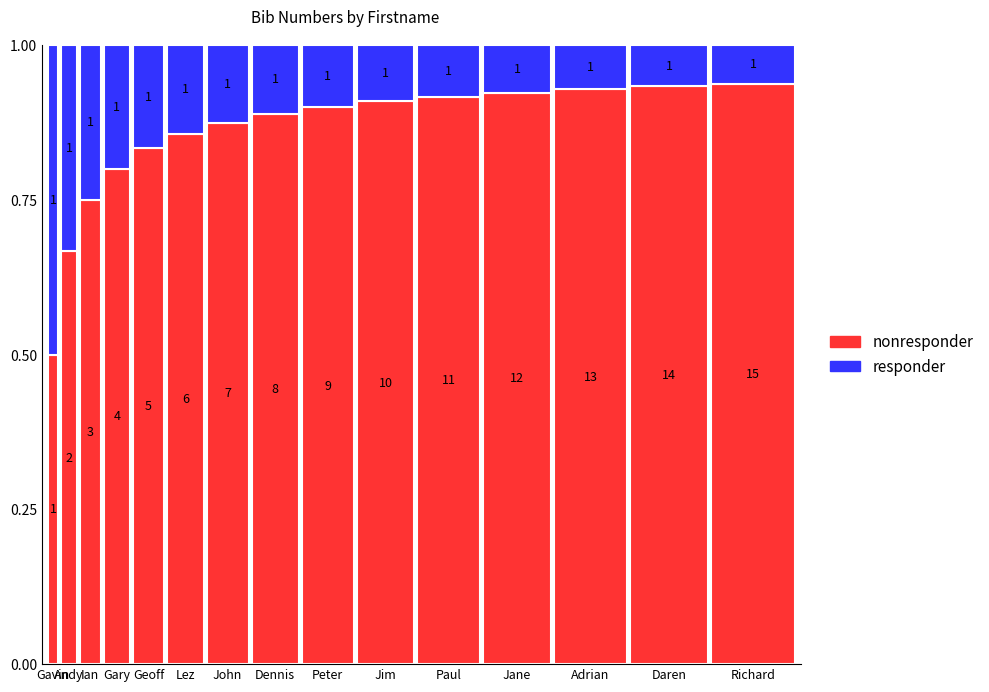

The nonresponder series shows 0.9 at Paul. True or false?

True